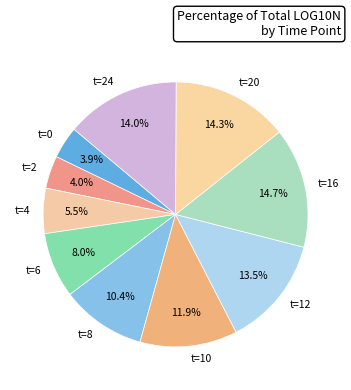

What portion of the pie excludes t=16?

85.3%